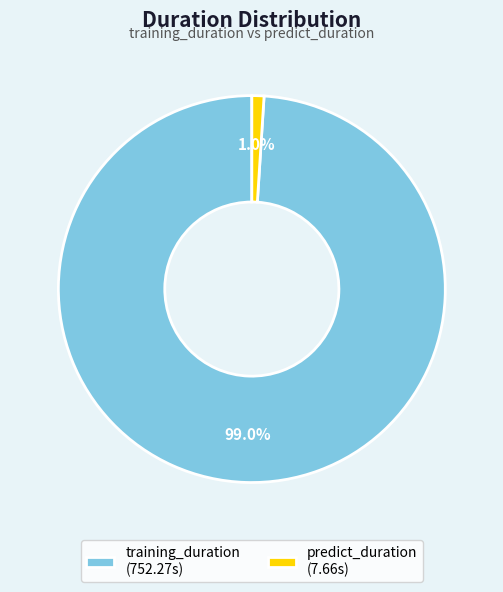

What is the total percentage of training_duration and predict_duration?

100.0%